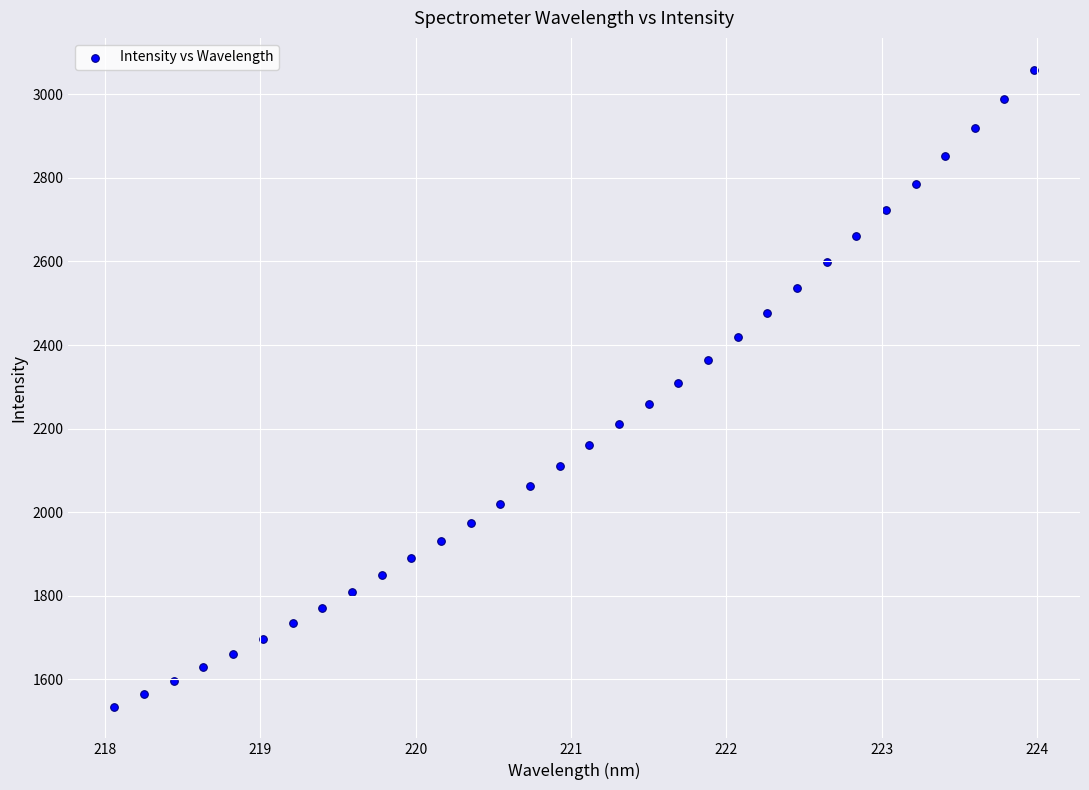

What is the range of Y values (max minus min)?

1523.4